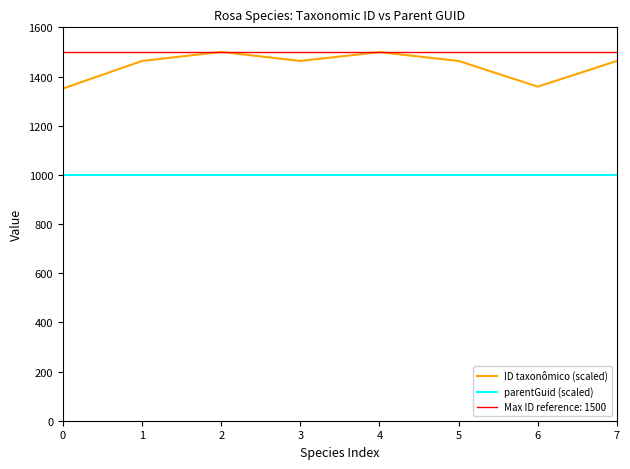

What is the highest value of the ID taxonômico (scaled) series?

1500.0